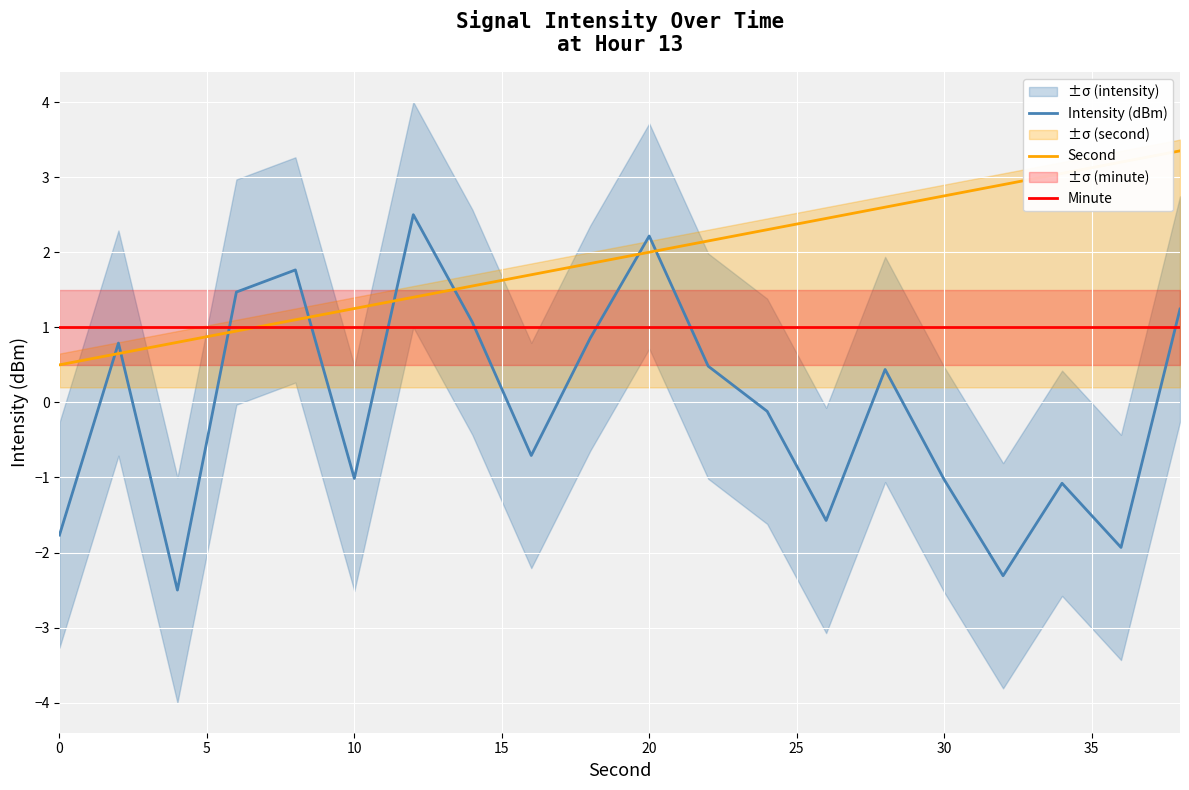

Which series ends up on top after the final intersection of Second and Intensity (dBm)?

Second